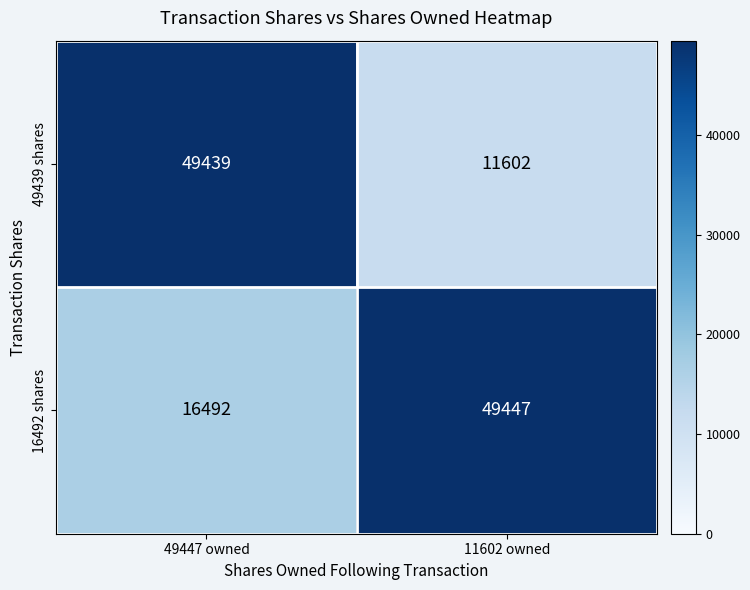

What is the sum of the 16492 shares values at 11602 owned and 49447 owned?

65939